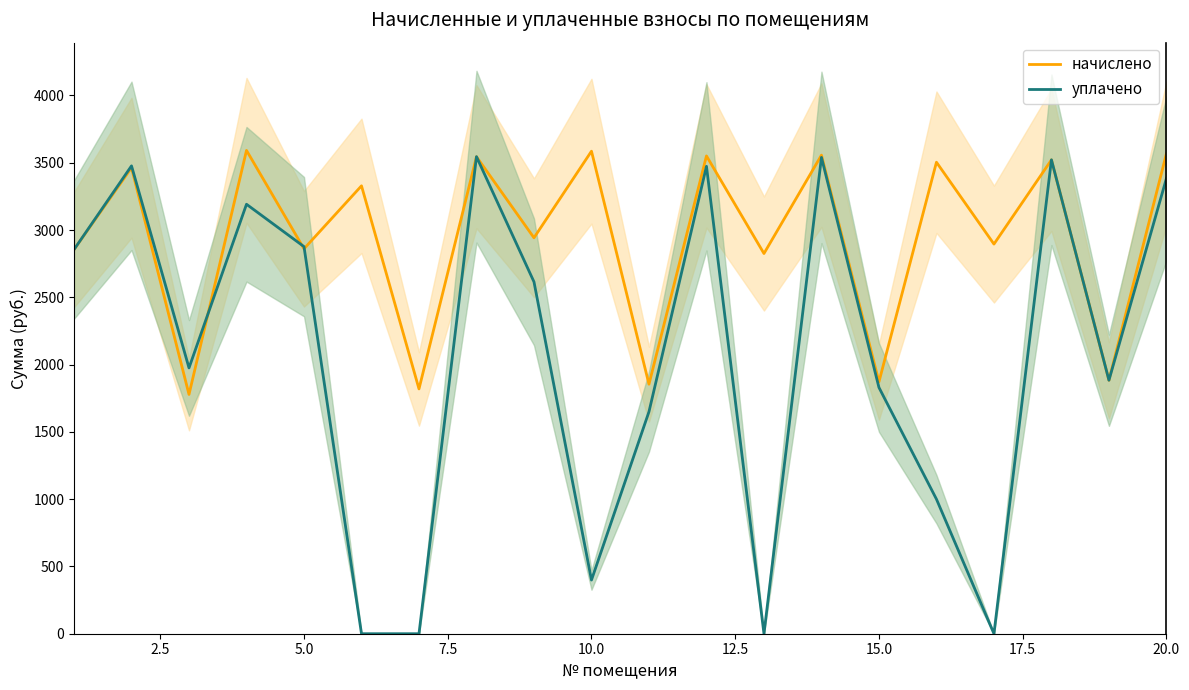

How many interior local valleys does the уплачено series have?

5